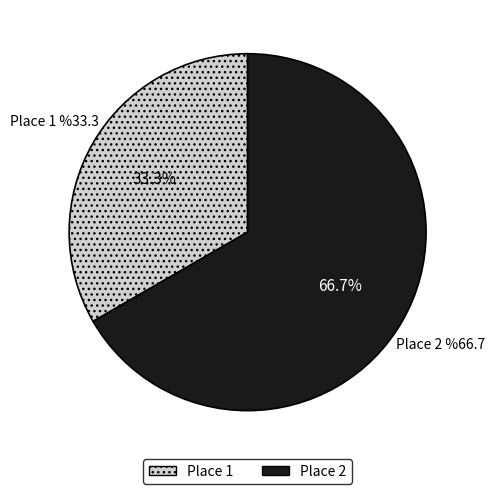

Rank the categories by value from lowest to highest.

Place 1, Place 2